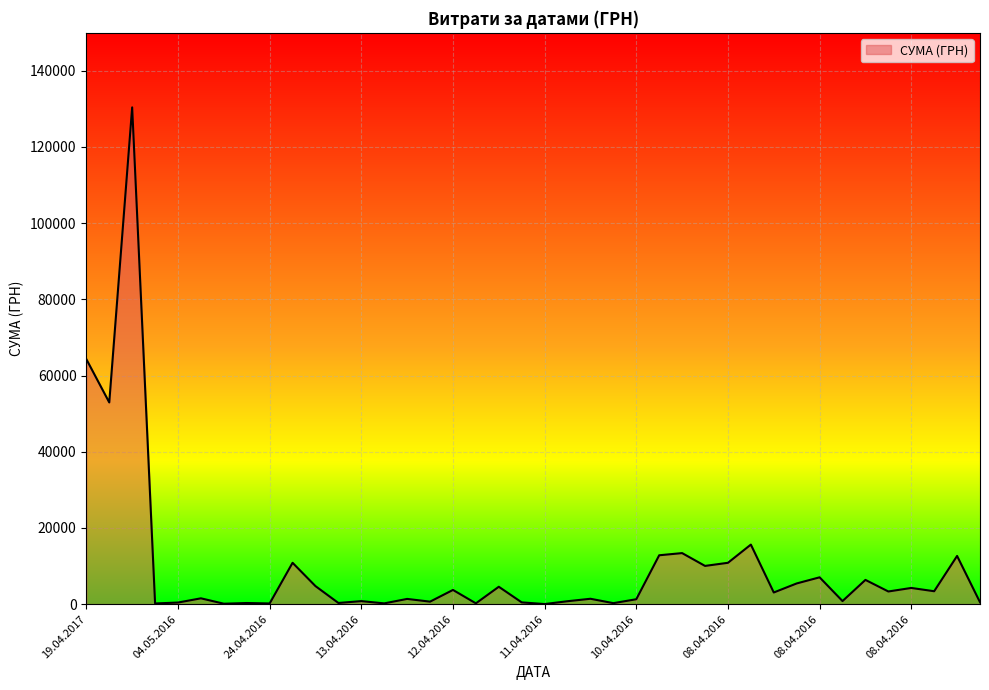

How many values are below 3059?

20